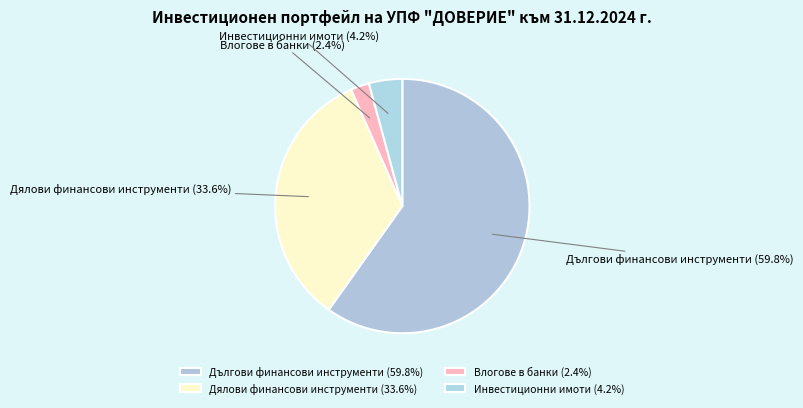

How many slices are in this pie chart?

4